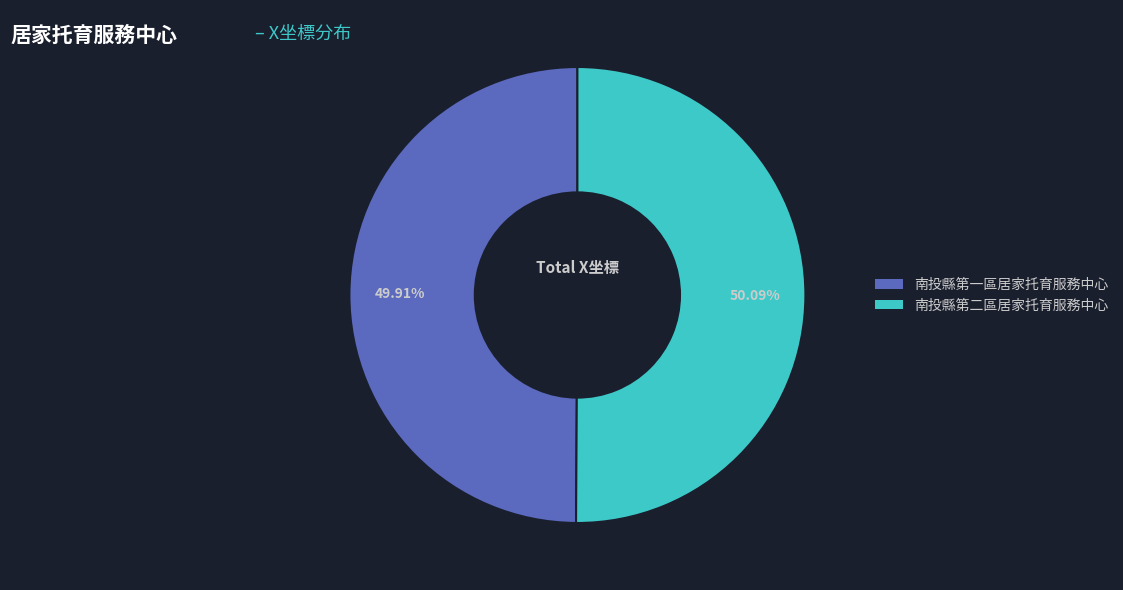

What is the ratio of the value at 南投縣第二區居家托育服務中心 to the value at 南投縣第一區居家托育服務中心?

1.0